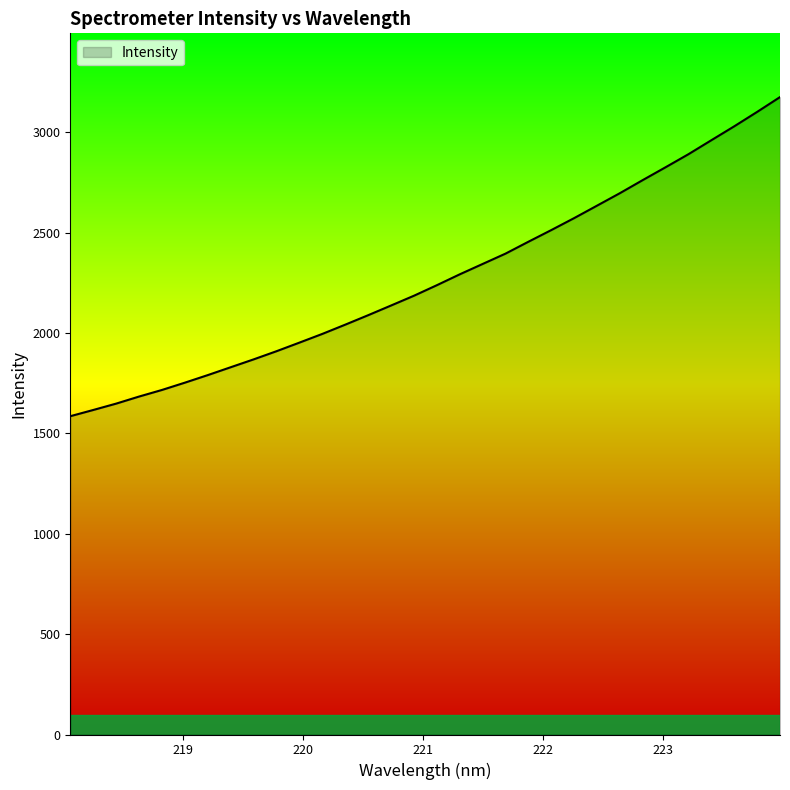

What is the difference between the maximum and minimum values?

1589.8